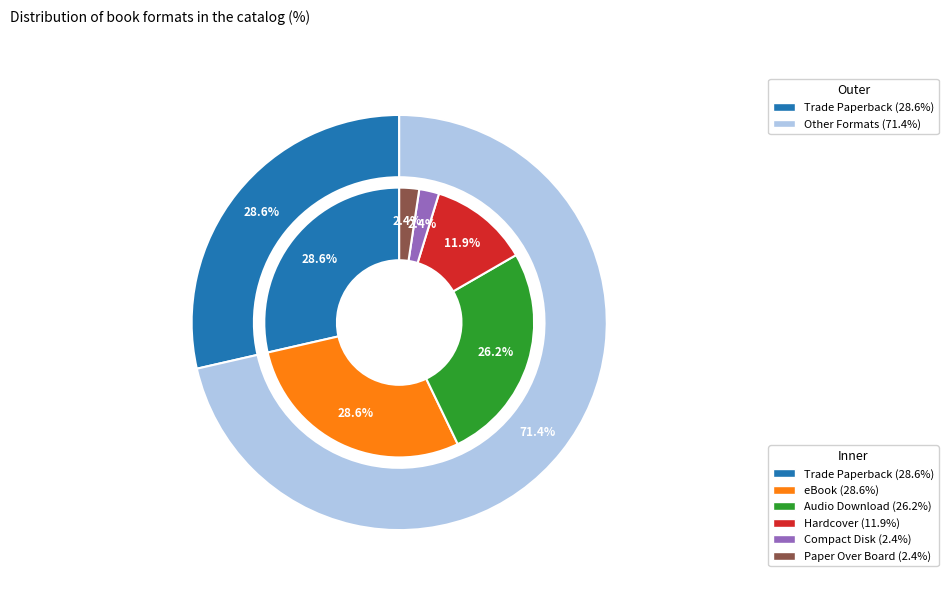

Between Compact Disk and Paper Over Board, which is larger?

Compact Disk